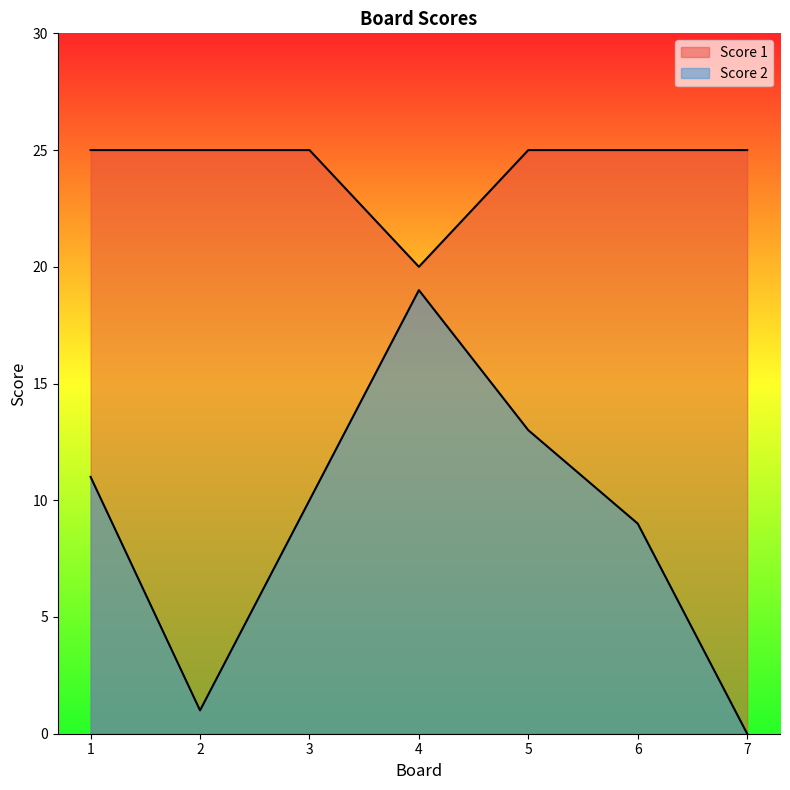

What is the value of the Score 1 point at the 2nd from the left?

25